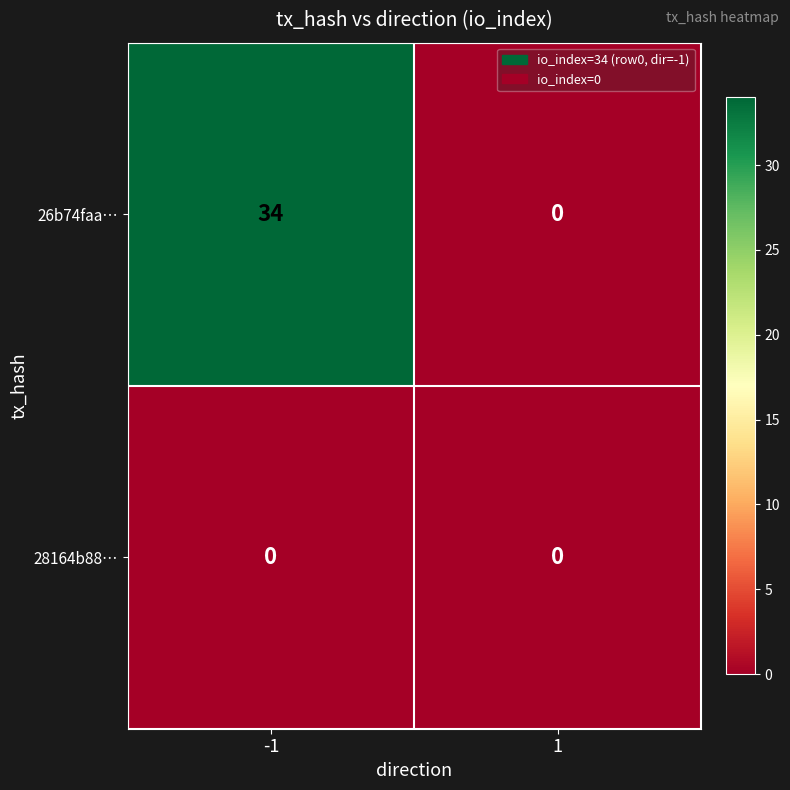

Which series has the largest range (max minus min)?

26b74faa…